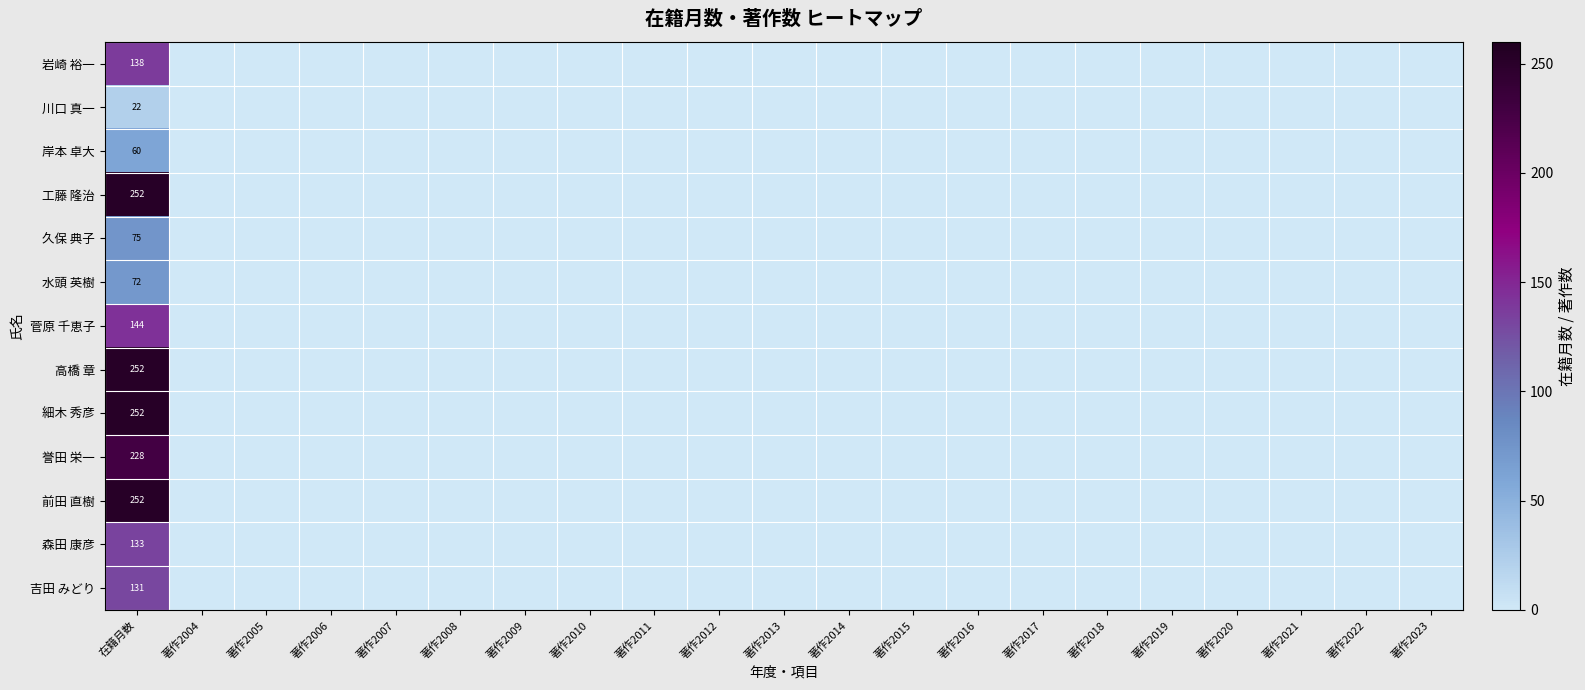

What is the difference between the 川口 真一 values at 著作2012 and 在籍月数?

22